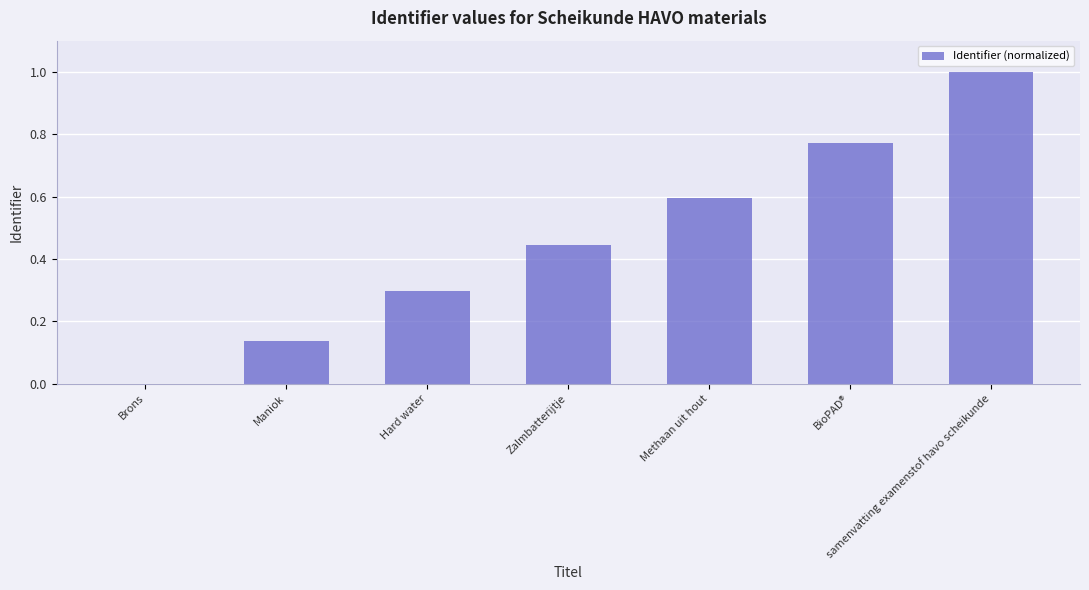

The chart shows a value of 0.3 at Hard water. True or false?

True